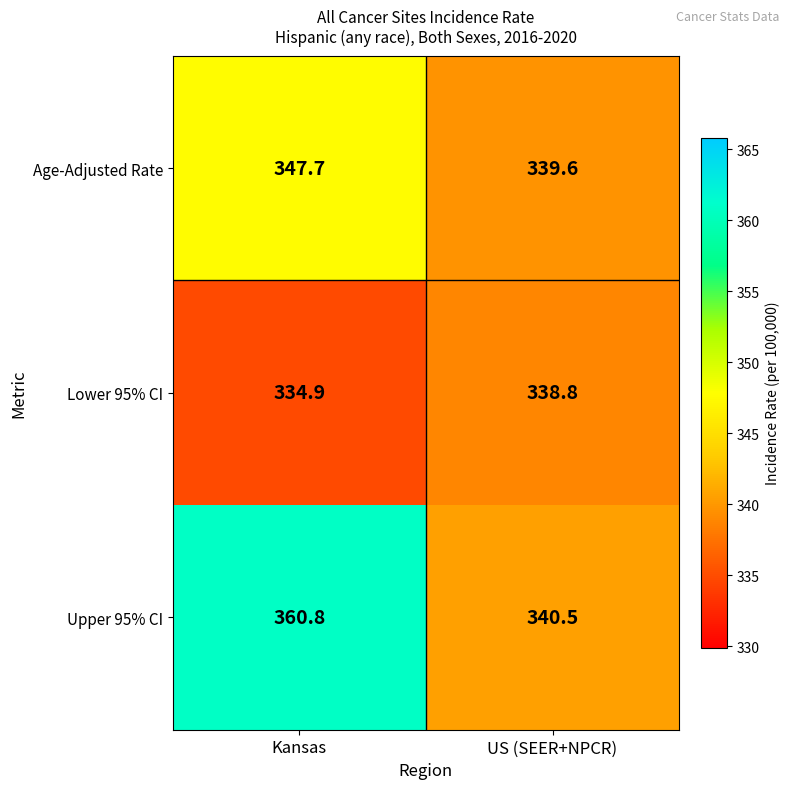

At how many categories does at least one series exceed 352?

1